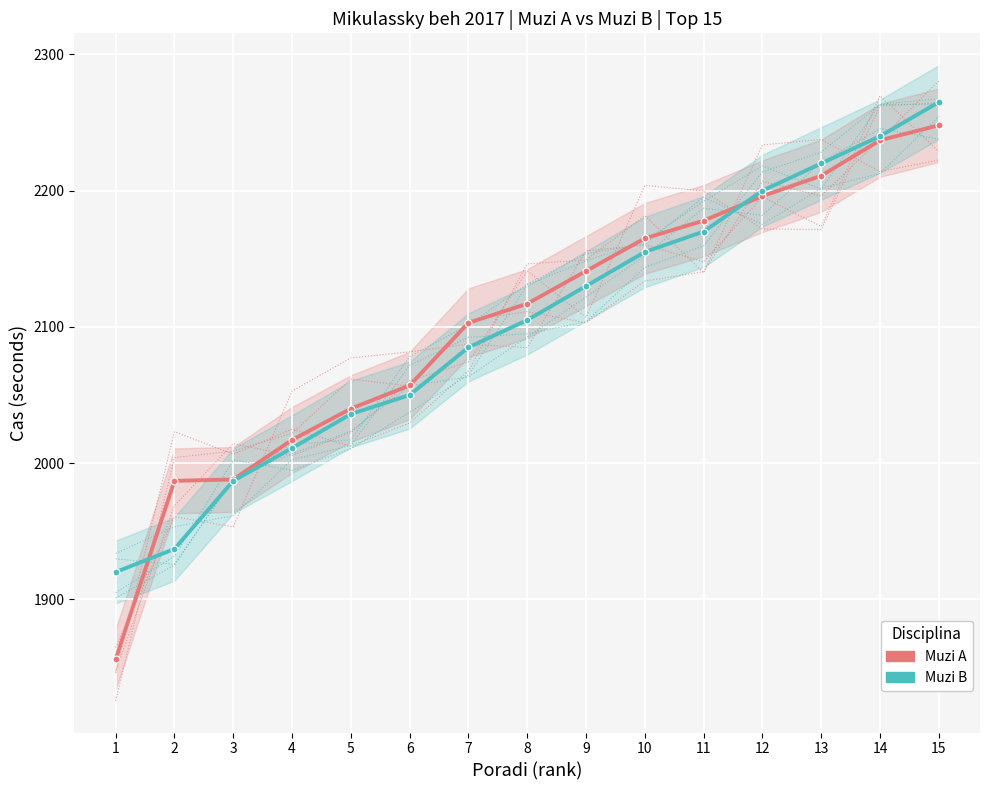

What is the sum of all Muzi A values?

31541